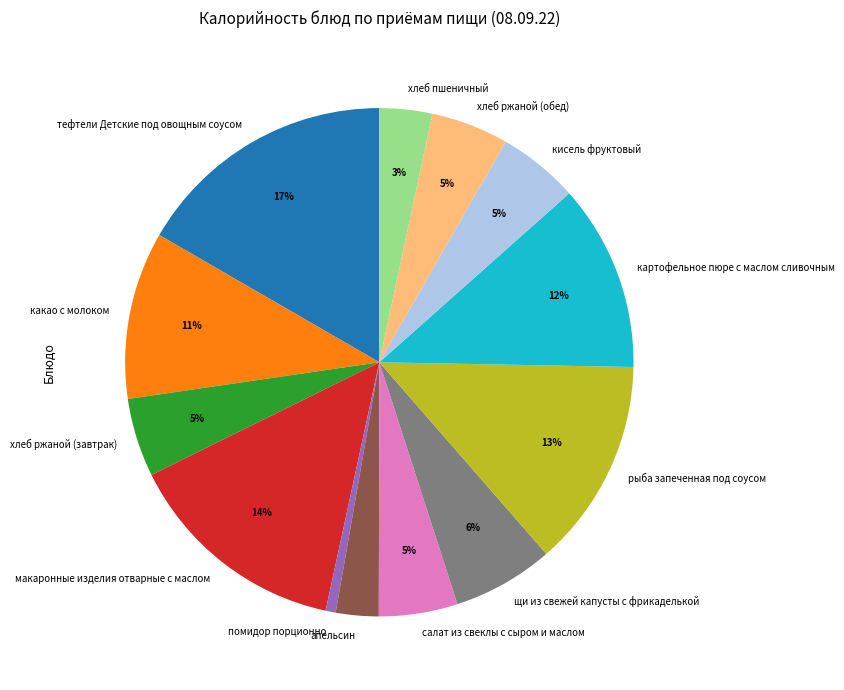

Do макаронные изделия отварные с маслом and кисель фруктовый together represent more than half of the pie?

No